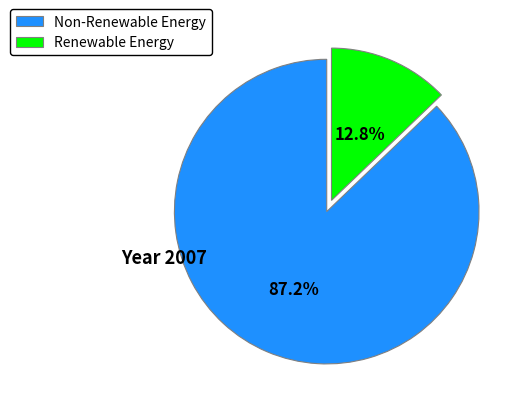

Is there a majority slice in this chart?

Yes